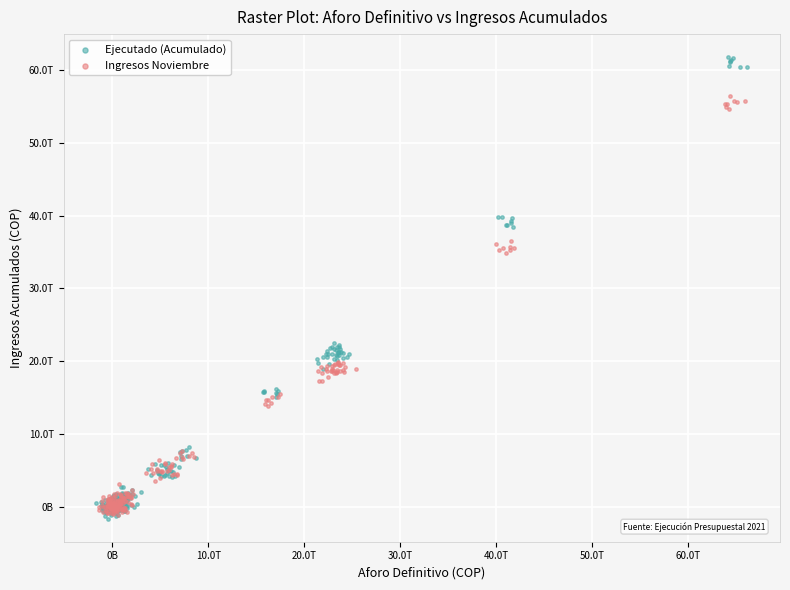

Which series has the largest Y range (max minus min)?

Ejecutado (Acumulado)